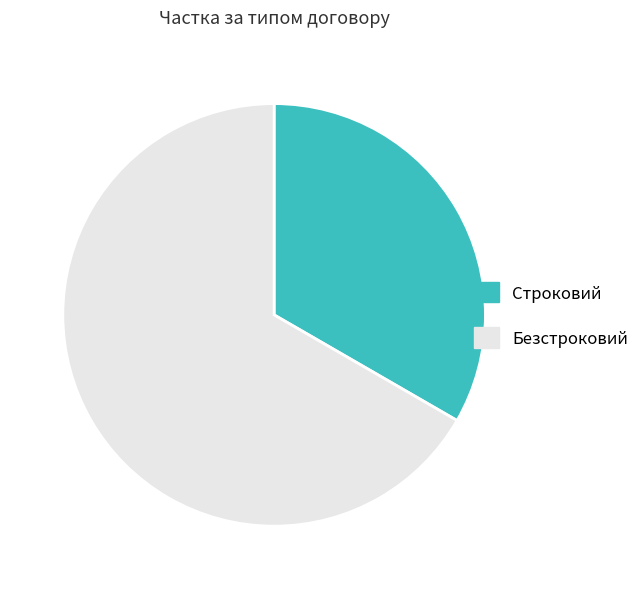

Which slice is the smallest?

Строковий